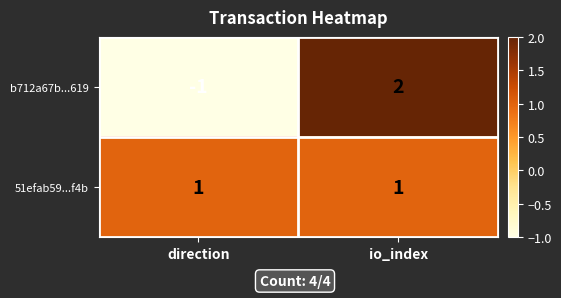

Reading right to left, extract all data points from this chart.

b712a67b...619: 2	-1
51efab59...f4b: 1	1